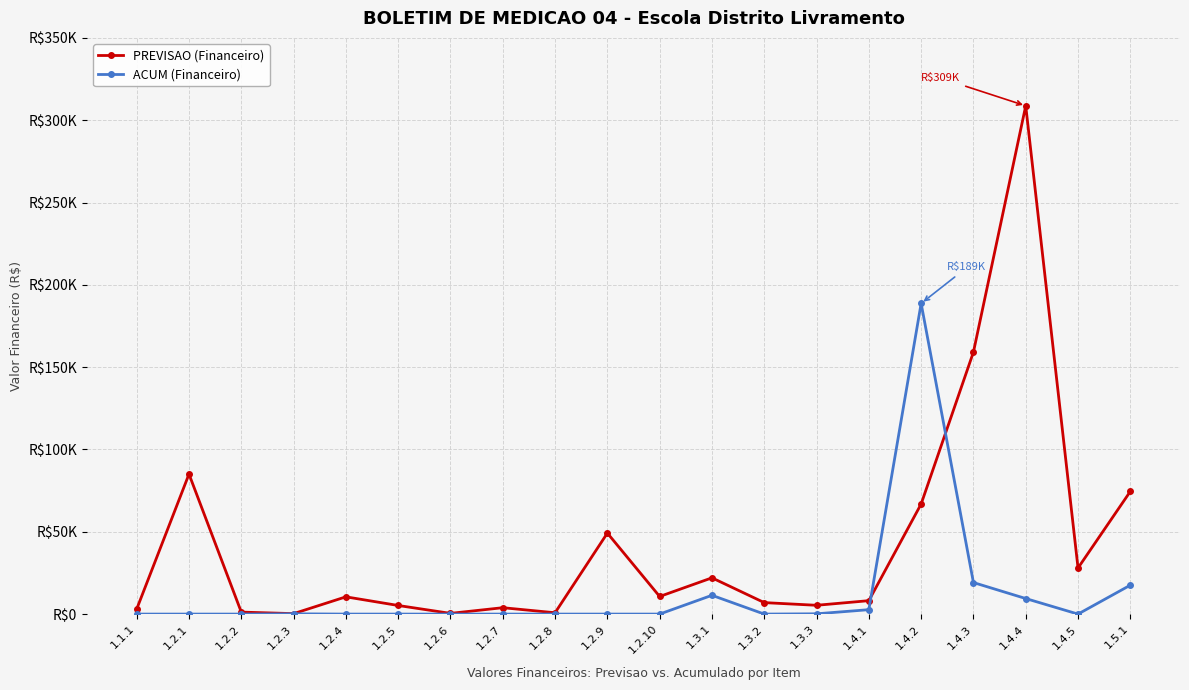

How many times do ACUM (Financeiro) and PREVISAO (Financeiro) cross each other?

2